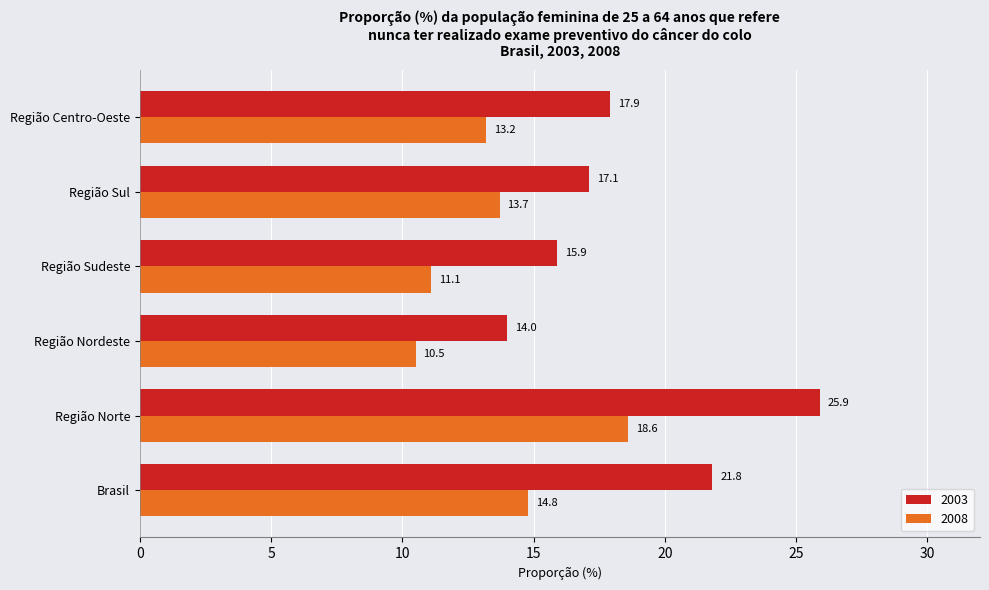

What are all the series names shown in the legend?

2003, 2008